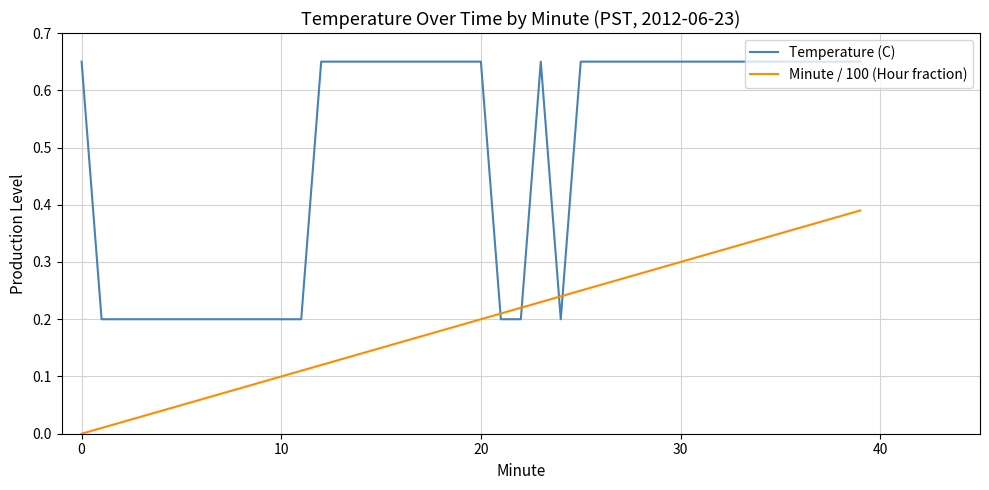

Rank the series by their average value, from lowest to highest.

Minute / 100 (Hour fraction), Temperature (C)